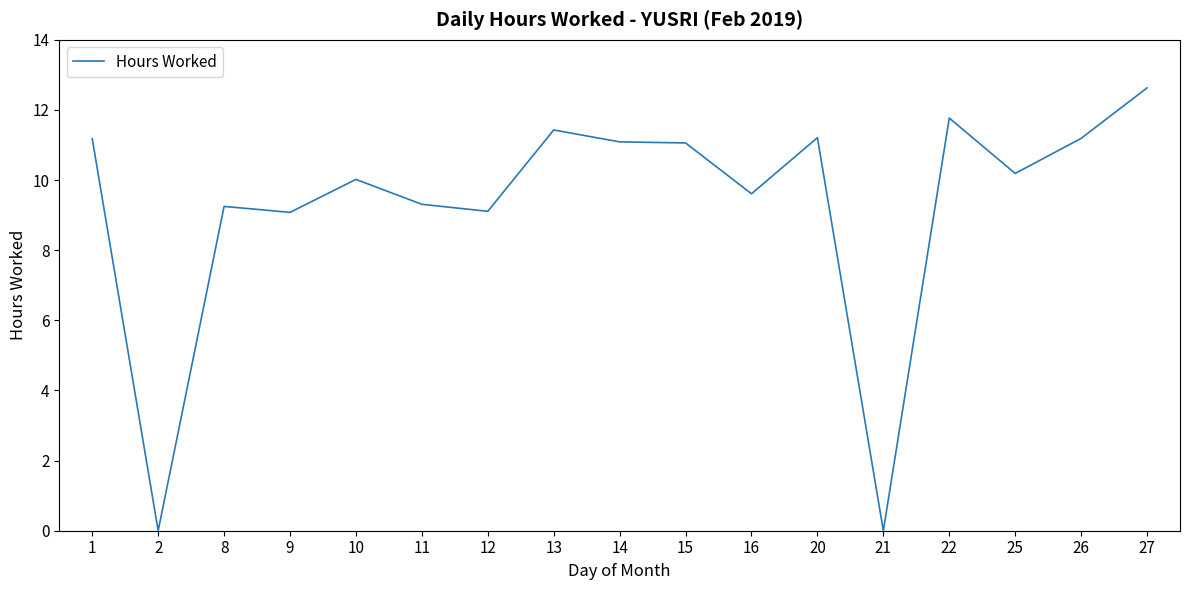

At which category does the chart reach its peak across all series?

27